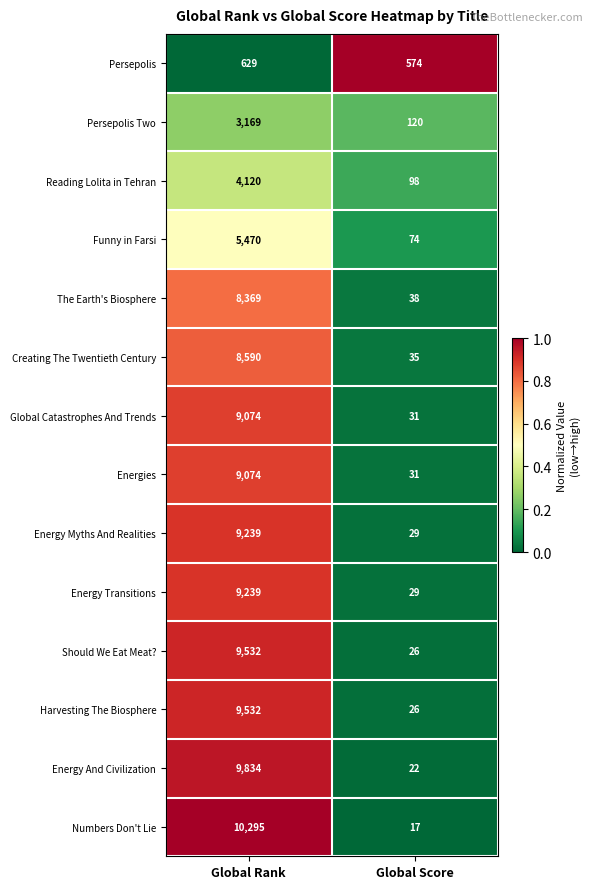

How many distinct data groups are displayed?

14